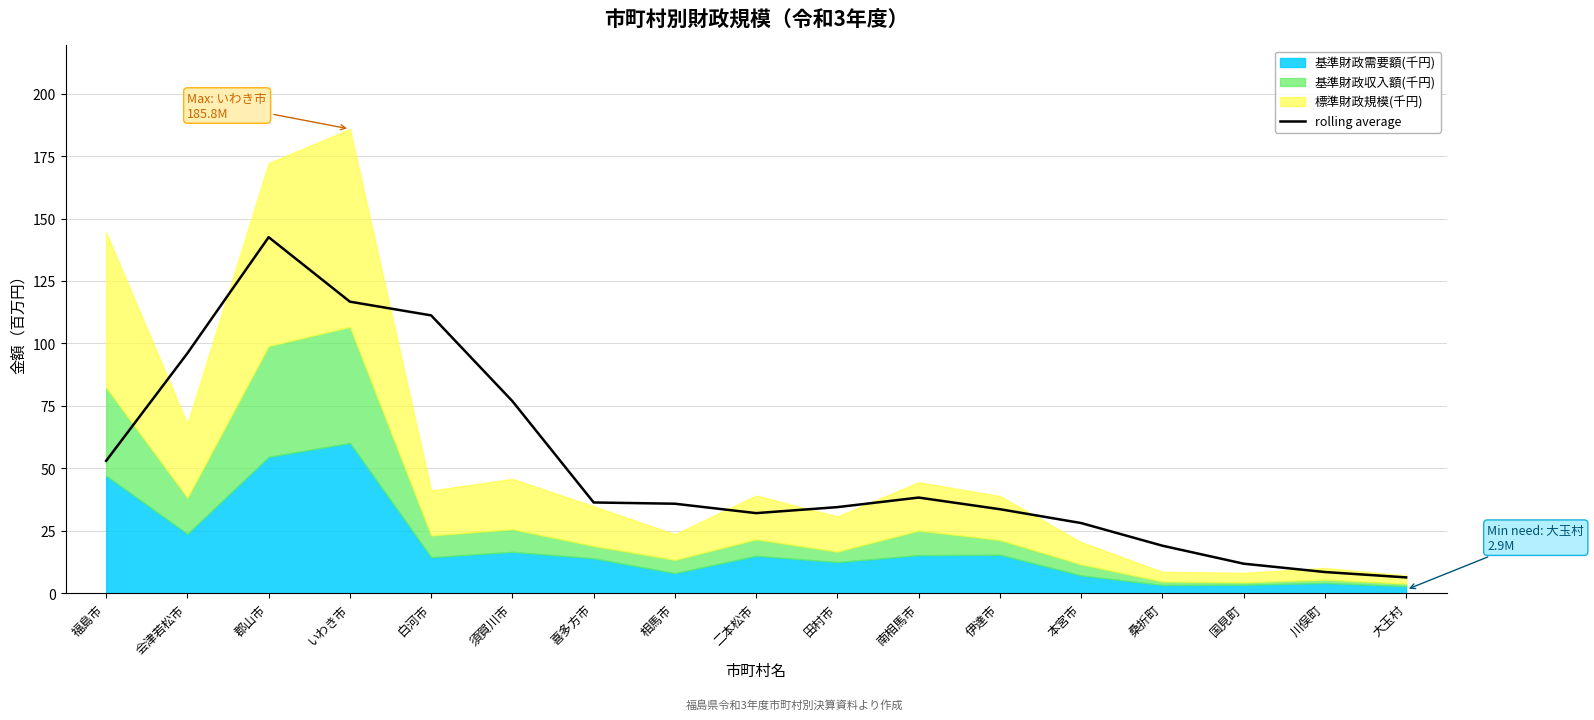

Reading right to left, list all the values displayed in this chart.

6.4	8.5	11.9	19.1	28.1	33.7	38.3	34.5	32.1	35.9	36.4	76.9	111.2	116.7	142.5	96.1	53.0